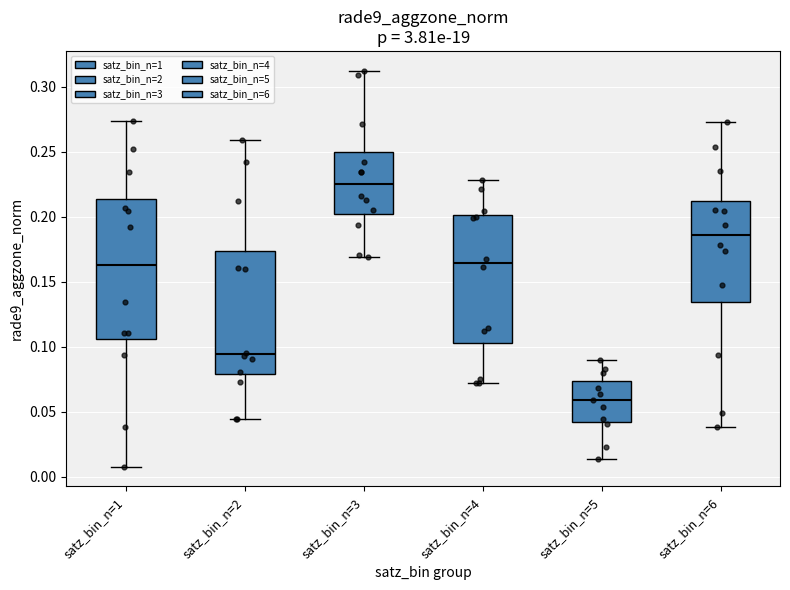

Which box has the lowest median line?

satz_bin_n=5